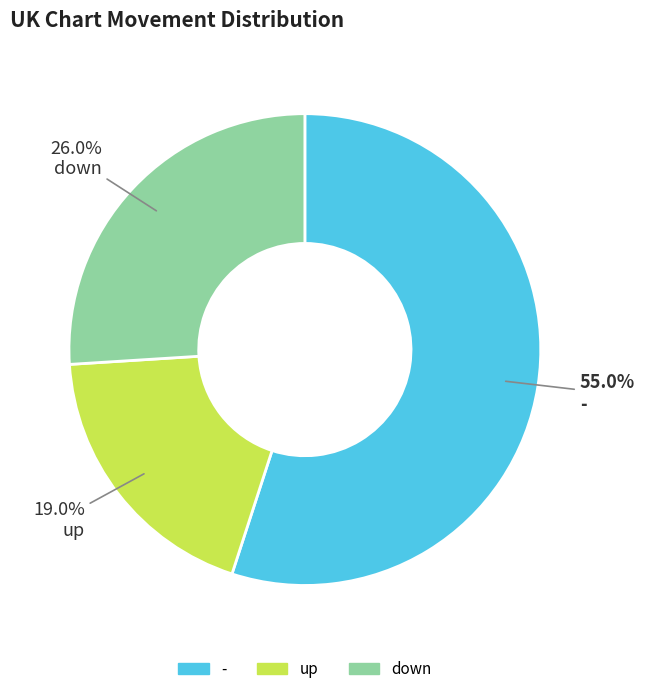

Which has a higher value, down or -?

-